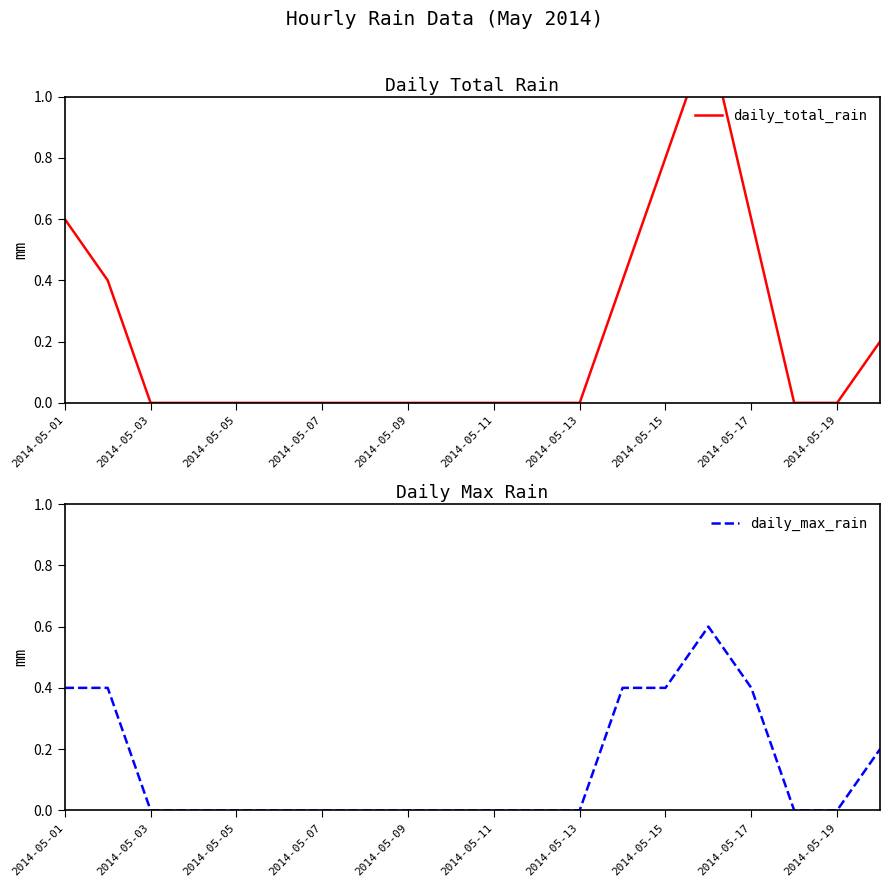

Is it true that daily_max_rain equals -0.4 at 2014-05-03?

False